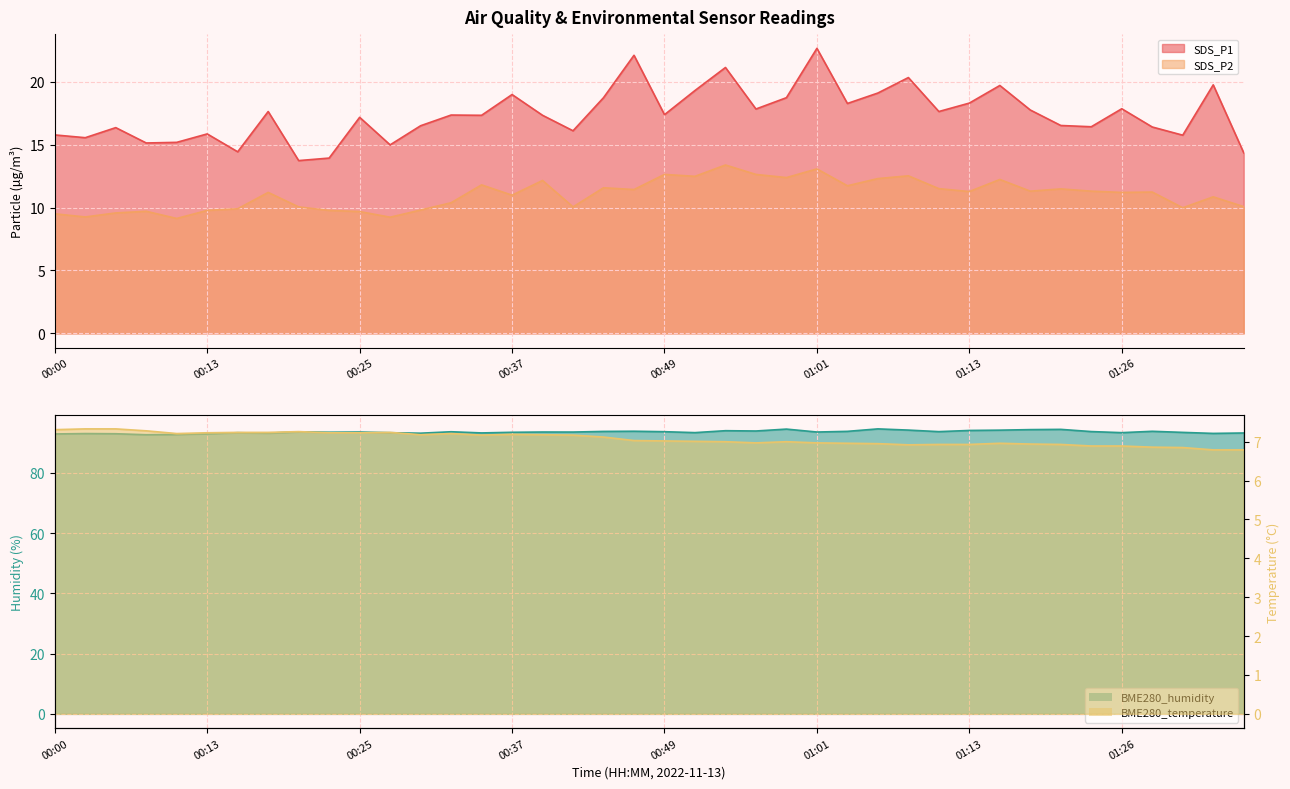

Which series changed the most between 00:18 and 00:59?

BME280_humidity